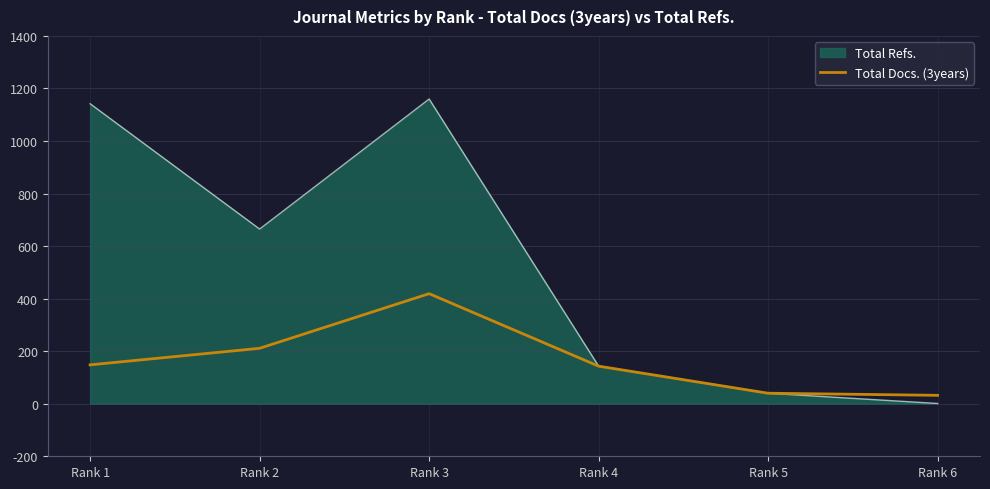

Which series has the widest spread of values?

Total Refs.